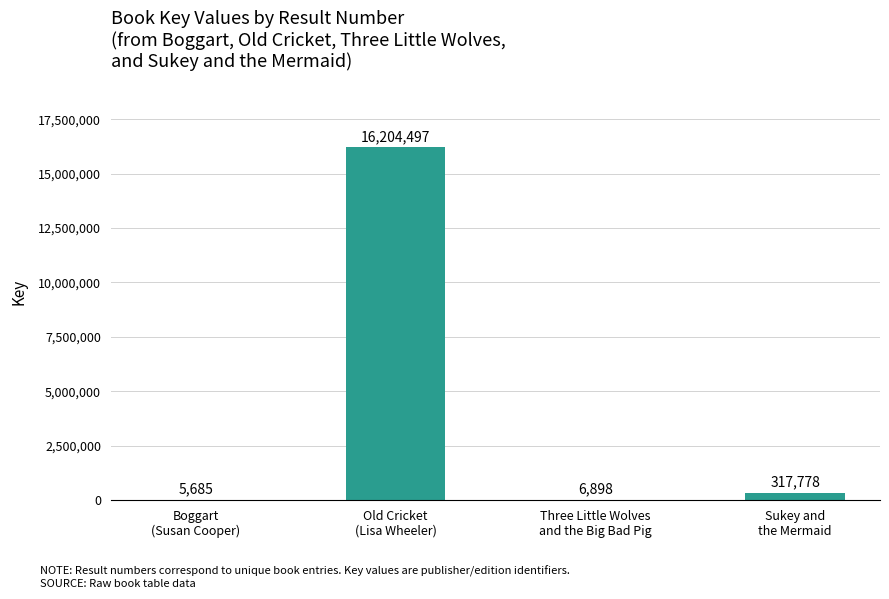

The value at Old Cricket
(Lisa Wheeler) is 16204497. True or false?

True